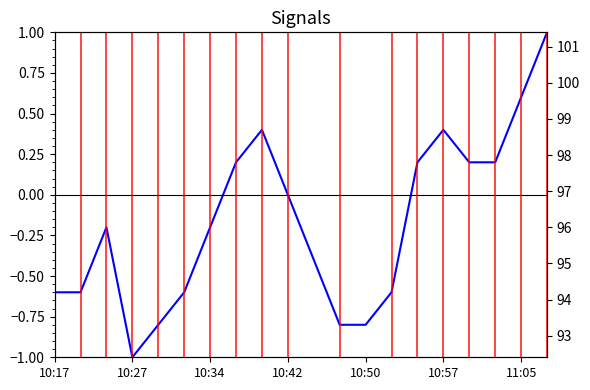

True or false: the data has more than 2 interior local peaks.

True